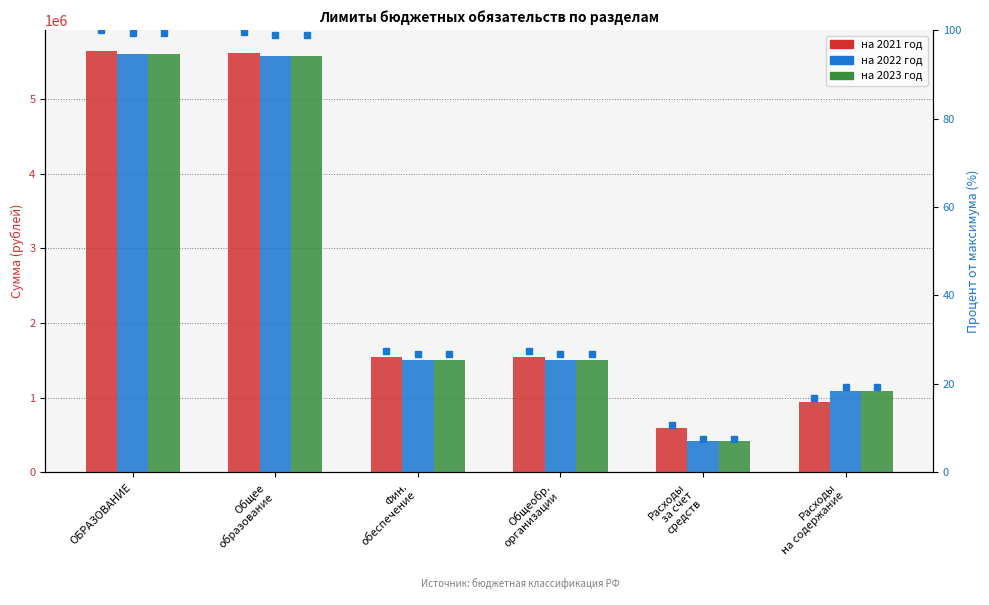

How many series are shown in this chart?

6